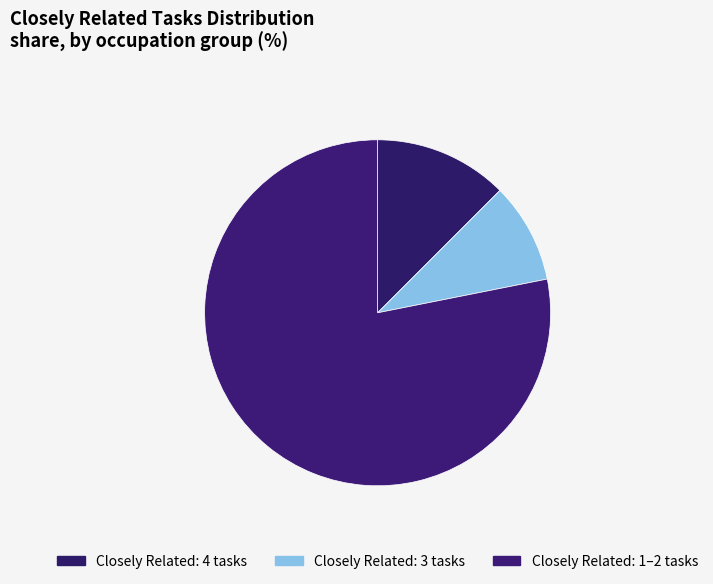

What is the smallest slice in the pie chart?

Closely Related: 3 tasks